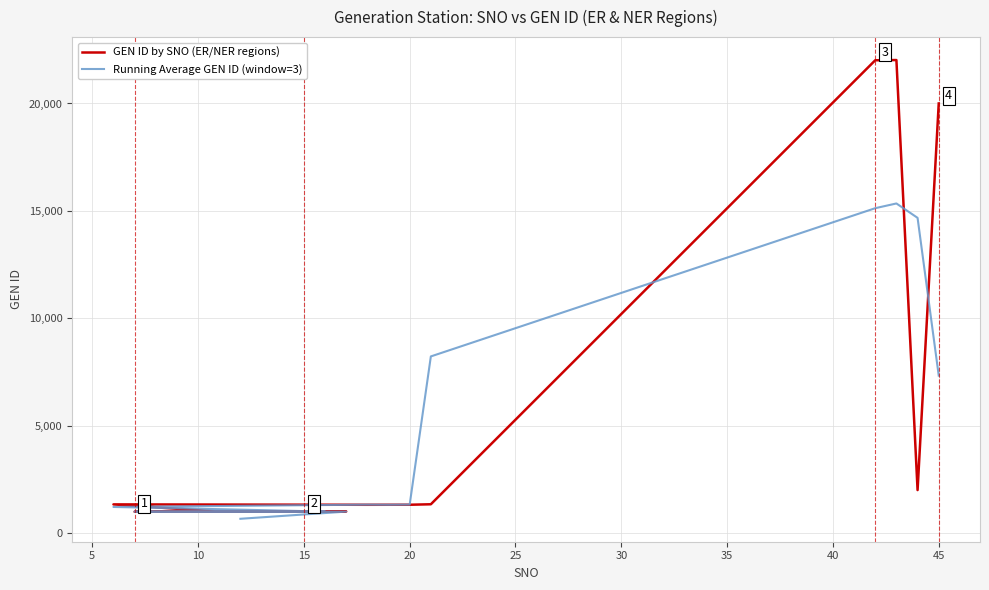

What are all the series names shown in the legend?

GEN ID by SNO (ER/NER regions), Running Average GEN ID (window=3)